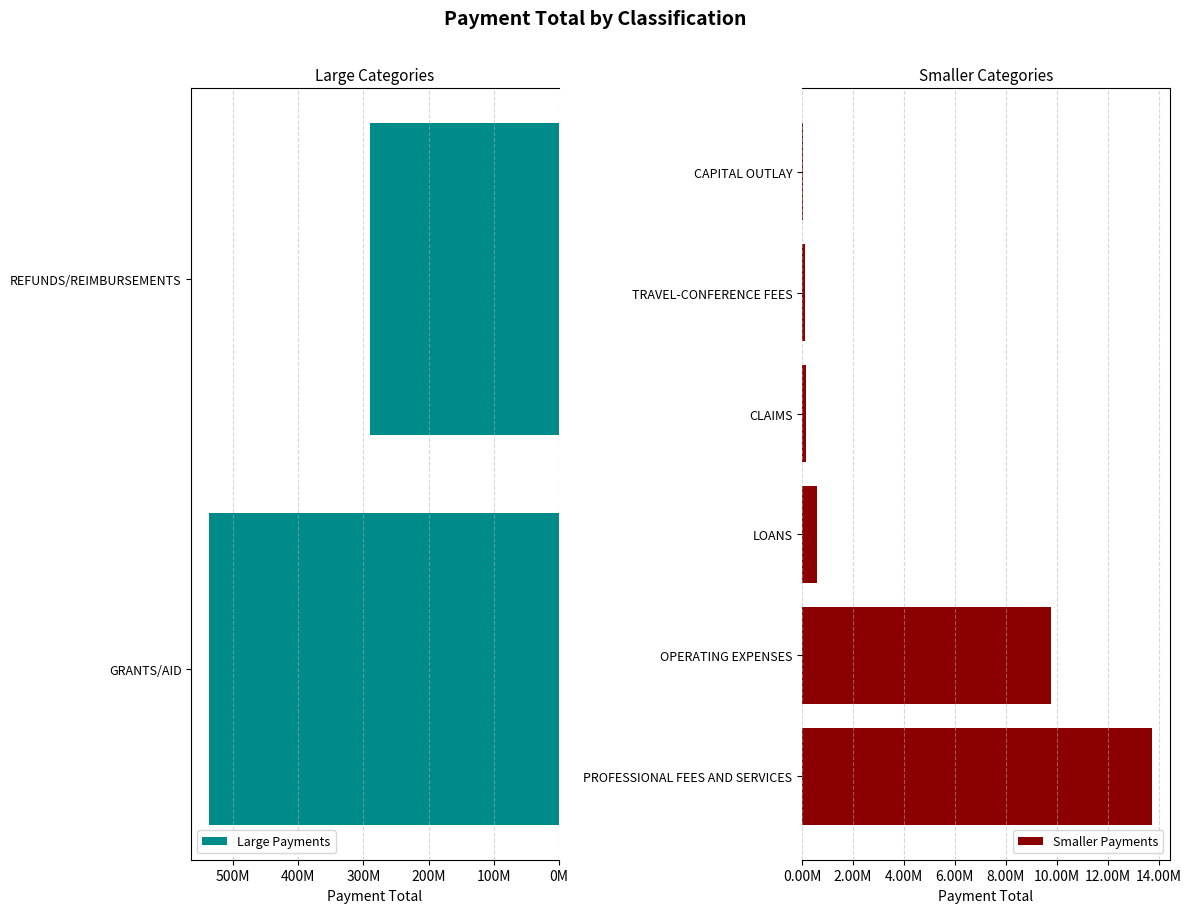

What is the difference between the second highest and second lowest values?

289085806.4